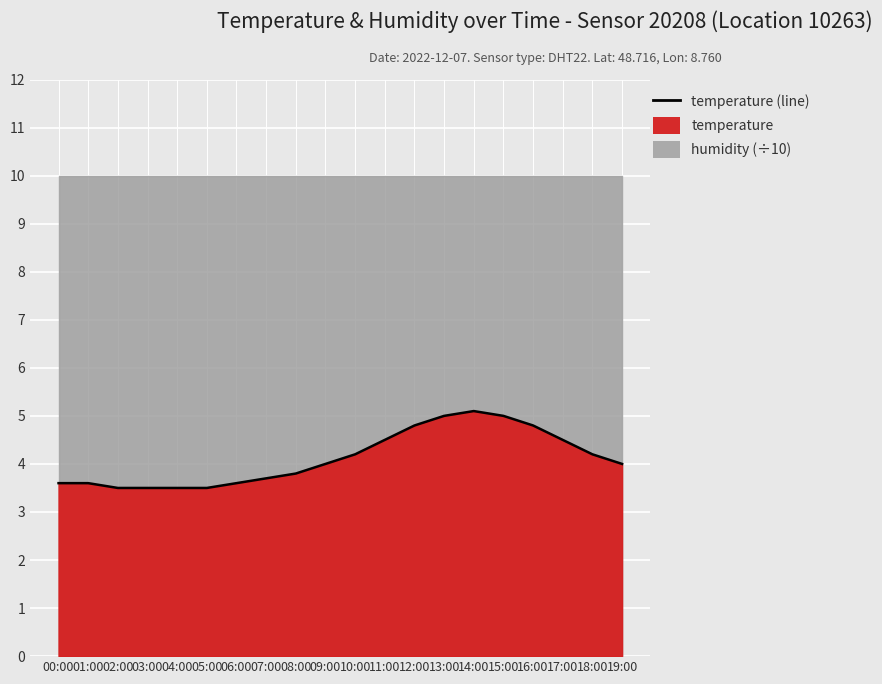

List the labels in order of value, largest first.

14:00, 13:00, 15:00, 12:00, 16:00, 11:00, 17:00, 10:00, 18:00, 09:00, 19:00, 08:00, 07:00, 00:00, 01:00, 06:00, 02:00, 03:00, 04:00, 05:00